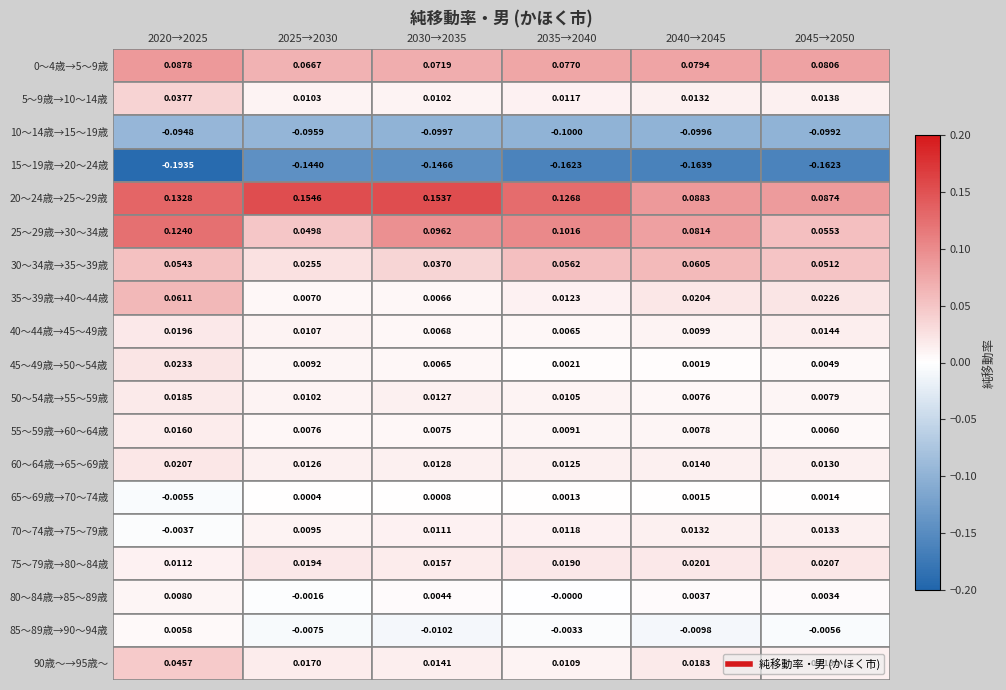

Which series changed the most between 2030→2035 and 2035→2040?

20～24歳→25～29歳